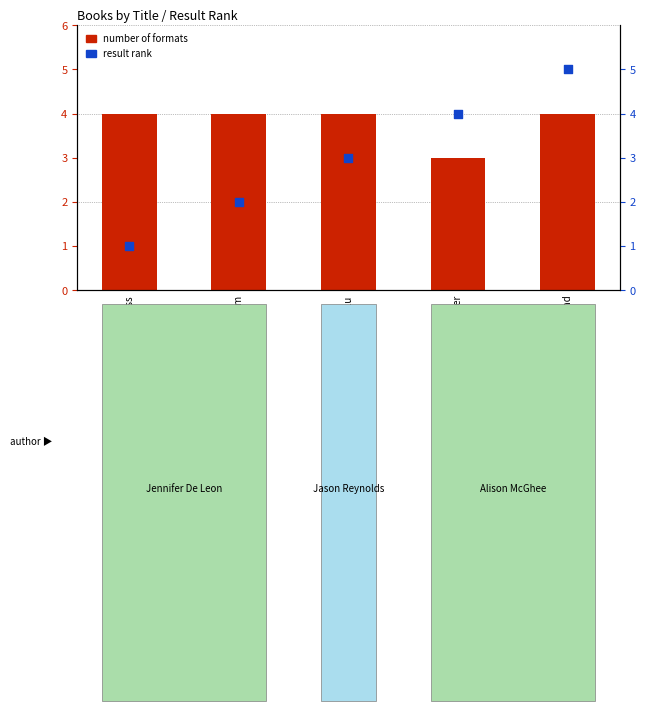

Which series has the largest total across all categories?

number of formats